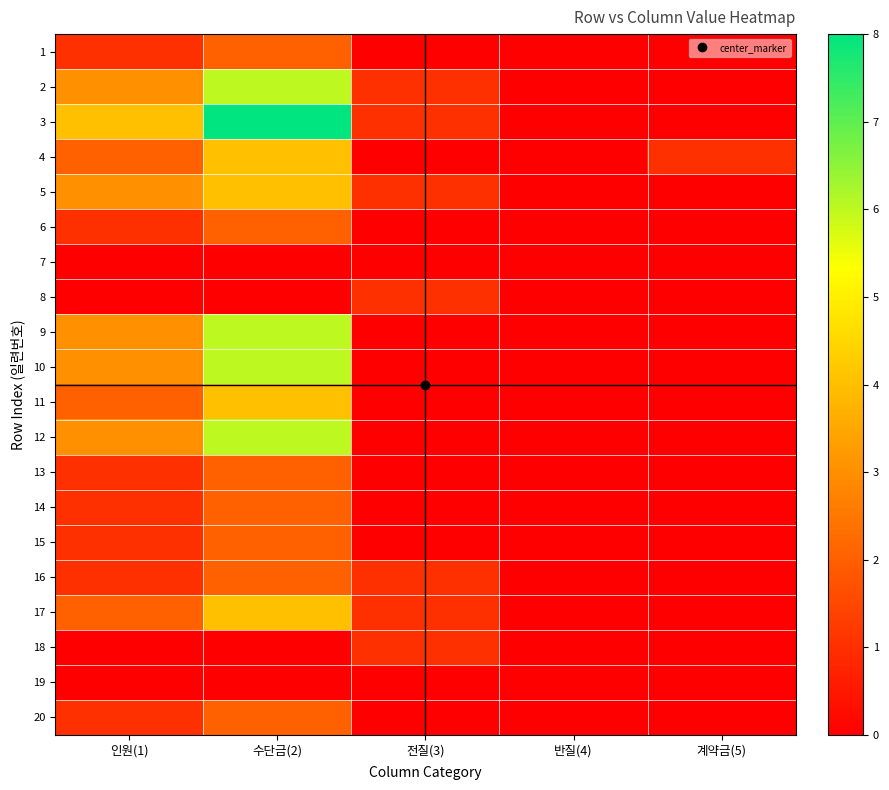

Reading right to left, what are all the values shown in this chart?

1: 계약금(5)=0	반질(4)=0	전질(3)=0	수단금(2)=2	인원(1)=1
2: 계약금(5)=0	반질(4)=0	전질(3)=1	수단금(2)=6	인원(1)=3
3: 계약금(5)=0	반질(4)=0	전질(3)=1	수단금(2)=8	인원(1)=4
4: 계약금(5)=1	반질(4)=0	전질(3)=0	수단금(2)=4	인원(1)=2
5: 계약금(5)=0	반질(4)=0	전질(3)=1	수단금(2)=4	인원(1)=3
6: 계약금(5)=0	반질(4)=0	전질(3)=0	수단금(2)=2	인원(1)=1
7: 계약금(5)=0	반질(4)=0	전질(3)=0	수단금(2)=0	인원(1)=0
8: 계약금(5)=0	반질(4)=0	전질(3)=1	수단금(2)=0	인원(1)=0
9: 계약금(5)=0	반질(4)=0	전질(3)=0	수단금(2)=6	인원(1)=3
10: 계약금(5)=0	반질(4)=0	전질(3)=0	수단금(2)=6	인원(1)=3
11: 계약금(5)=0	반질(4)=0	전질(3)=0	수단금(2)=4	인원(1)=2
12: 계약금(5)=0	반질(4)=0	전질(3)=0	수단금(2)=6	인원(1)=3
13: 계약금(5)=0	반질(4)=0	전질(3)=0	수단금(2)=2	인원(1)=1
14: 계약금(5)=0	반질(4)=0	전질(3)=0	수단금(2)=2	인원(1)=1
15: 계약금(5)=0	반질(4)=0	전질(3)=0	수단금(2)=2	인원(1)=1
16: 계약금(5)=0	반질(4)=0	전질(3)=1	수단금(2)=2	인원(1)=1
17: 계약금(5)=0	반질(4)=0	전질(3)=1	수단금(2)=4	인원(1)=2
18: 계약금(5)=0	반질(4)=0	전질(3)=1	수단금(2)=0	인원(1)=0
19: 계약금(5)=0	반질(4)=0	전질(3)=0	수단금(2)=0	인원(1)=0
20: 계약금(5)=0	반질(4)=0	전질(3)=0	수단금(2)=2	인원(1)=1